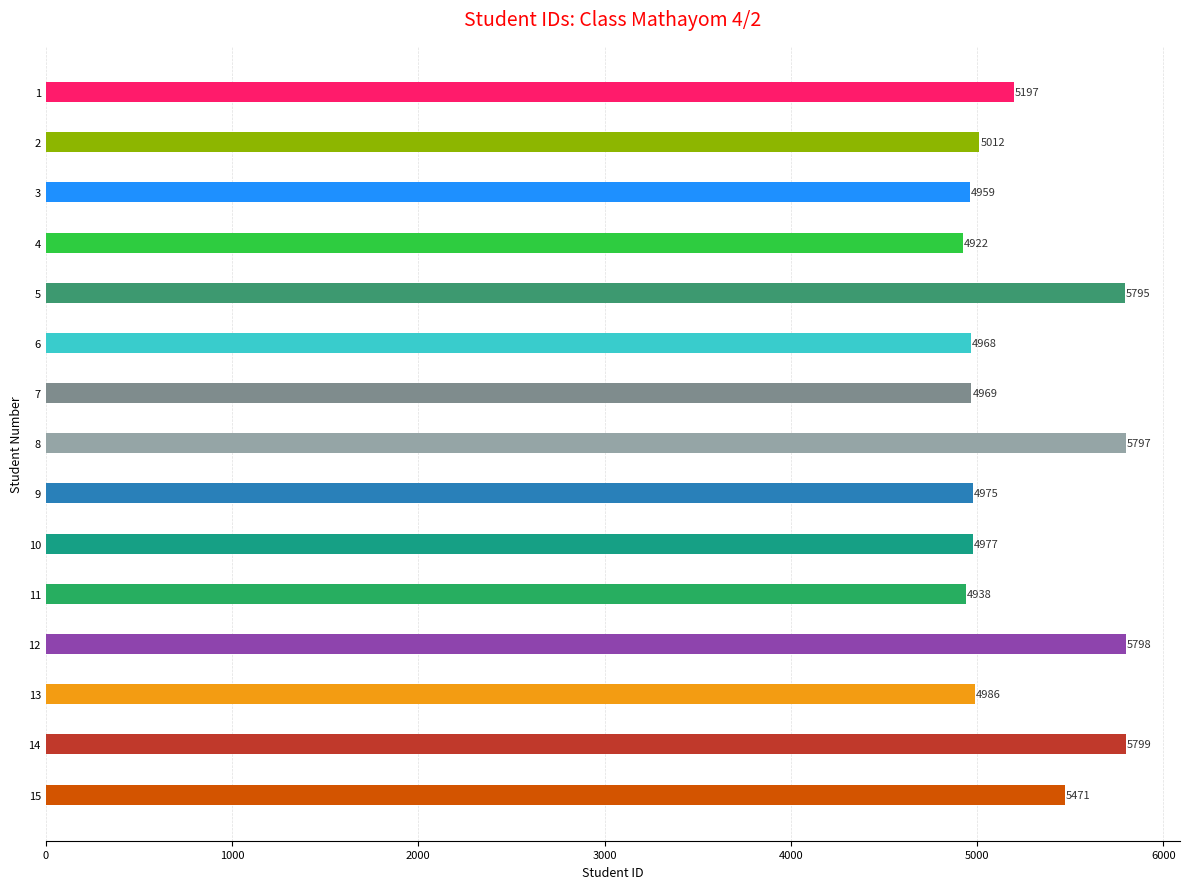

What is the change in value from 9 to 11?

-37